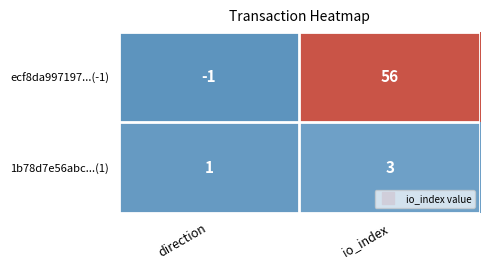

What is the maximum value shown in the chart?

56